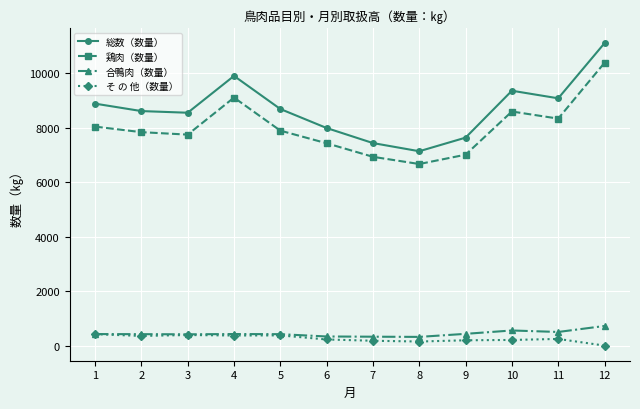

Where is the first local maximum for 鶏肉（数量）?

4